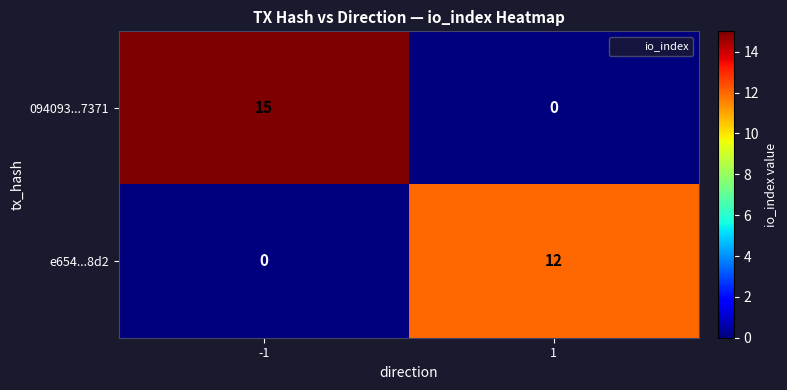

Between -1 and 1, which series saw the biggest shift?

094093...7371